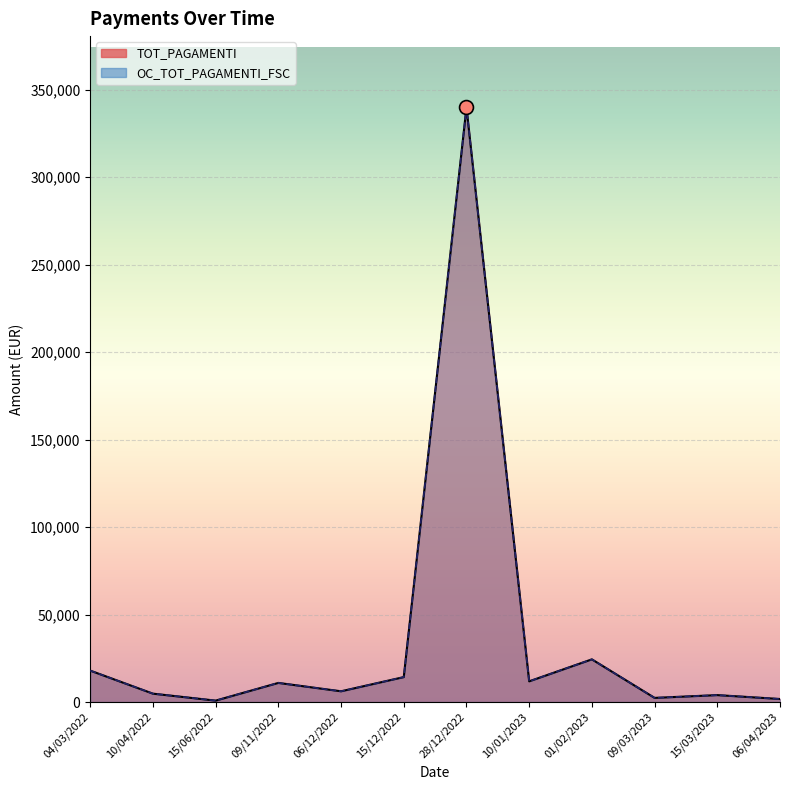

Reading left to right, what are all the values shown in this chart?

TOT_PAGAMENTI: 17956.8	4781.7	800.0	10921.7	6132.2	14243.6	339884.4	11824.5	24391.4	2361.8	3953.1	1731.5
OC_TOT_PAGAMENTI_FSC: 17956.8	4781.7	800.0	10921.7	6132.2	14243.6	339884.4	11824.5	24391.4	2361.8	3953.1	1731.5